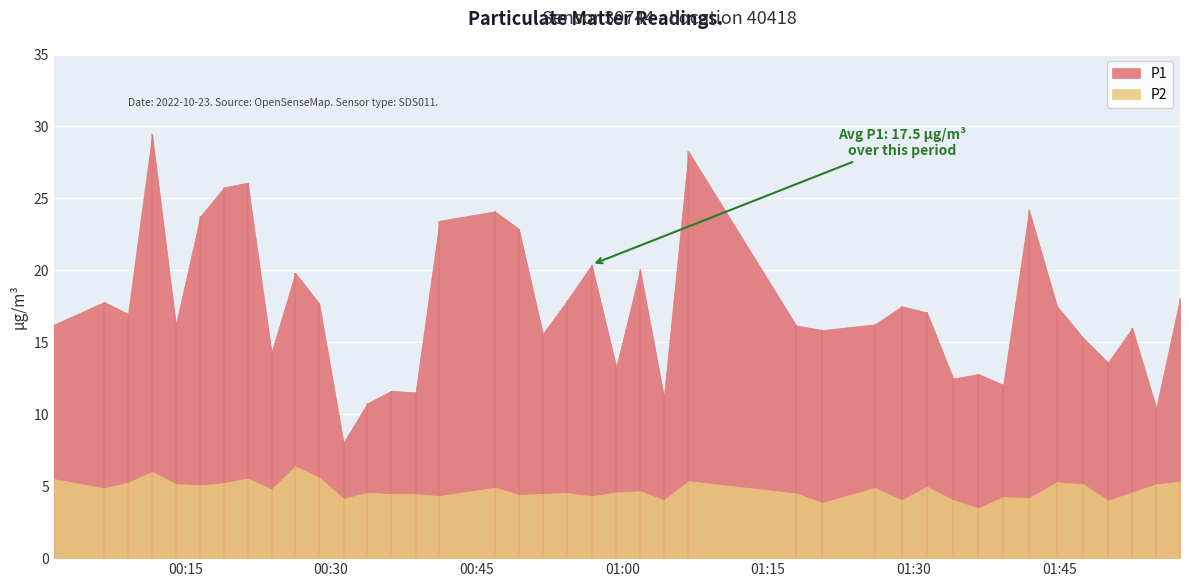

Which series has the largest range (max minus min)?

P1